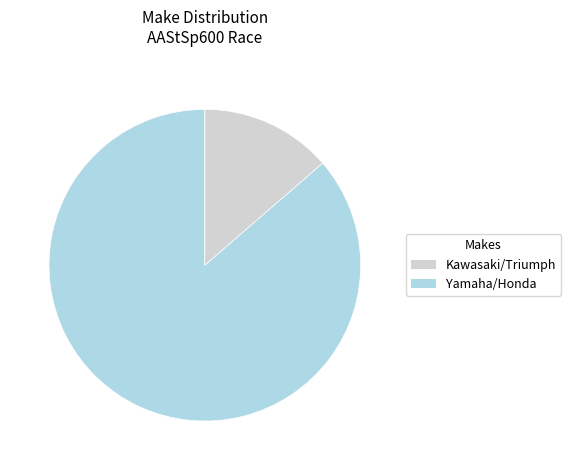

Is there any slice that represents more than half of the pie?

Yes